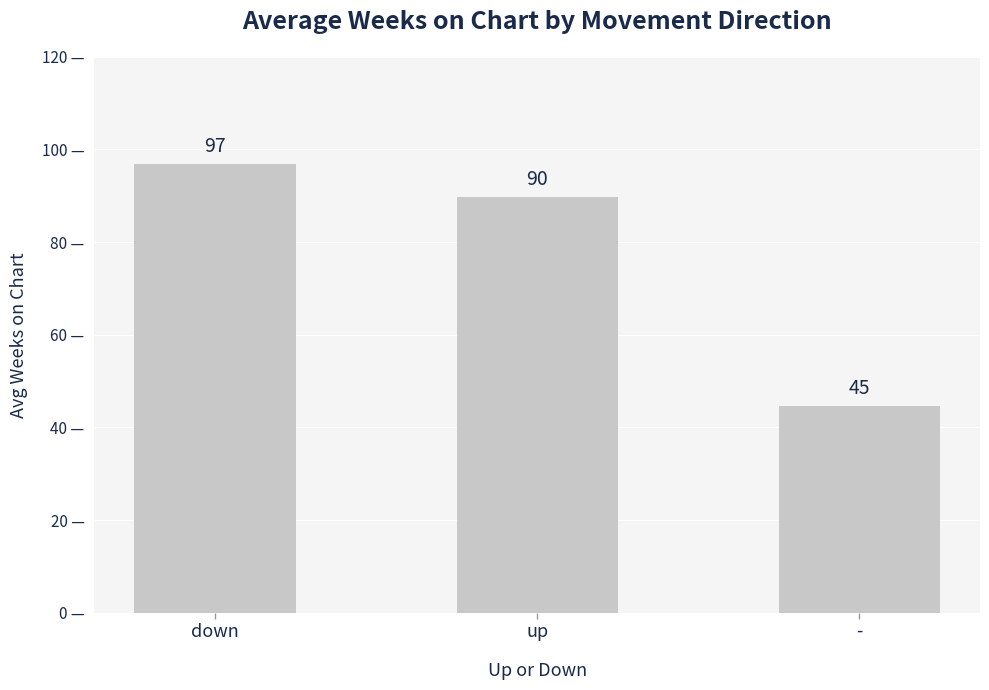

True or false: the data shows 26.8 at up.

False